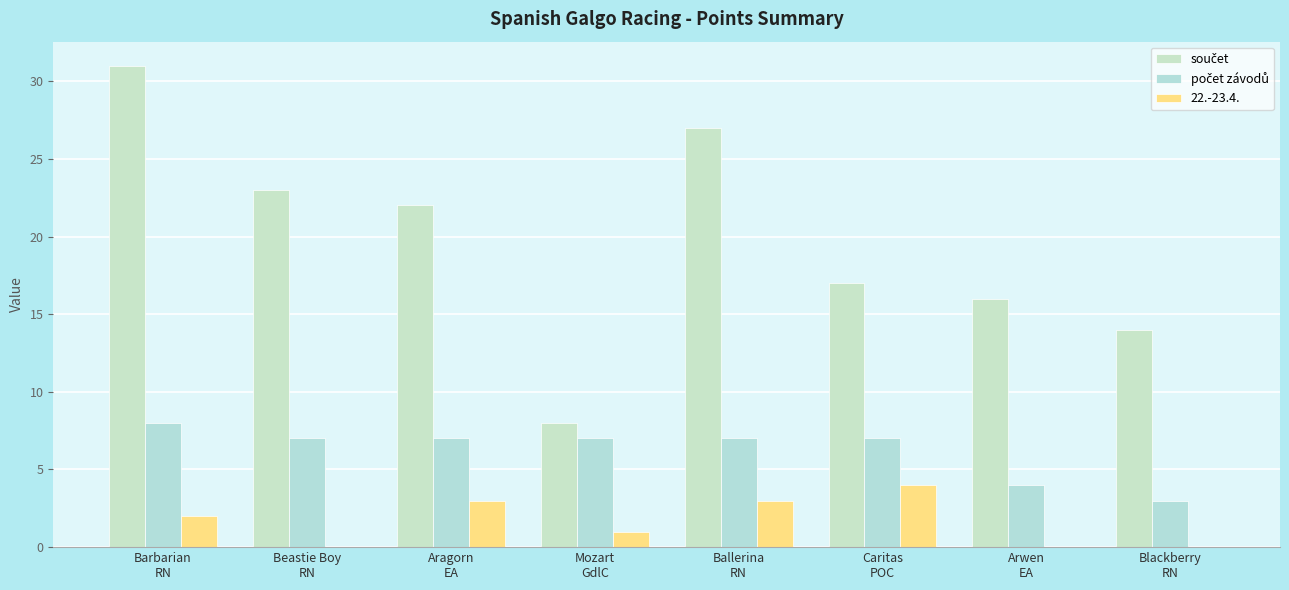

What is the sum of the součet values at Barbarian
RN and Mozart
GdlC?

39